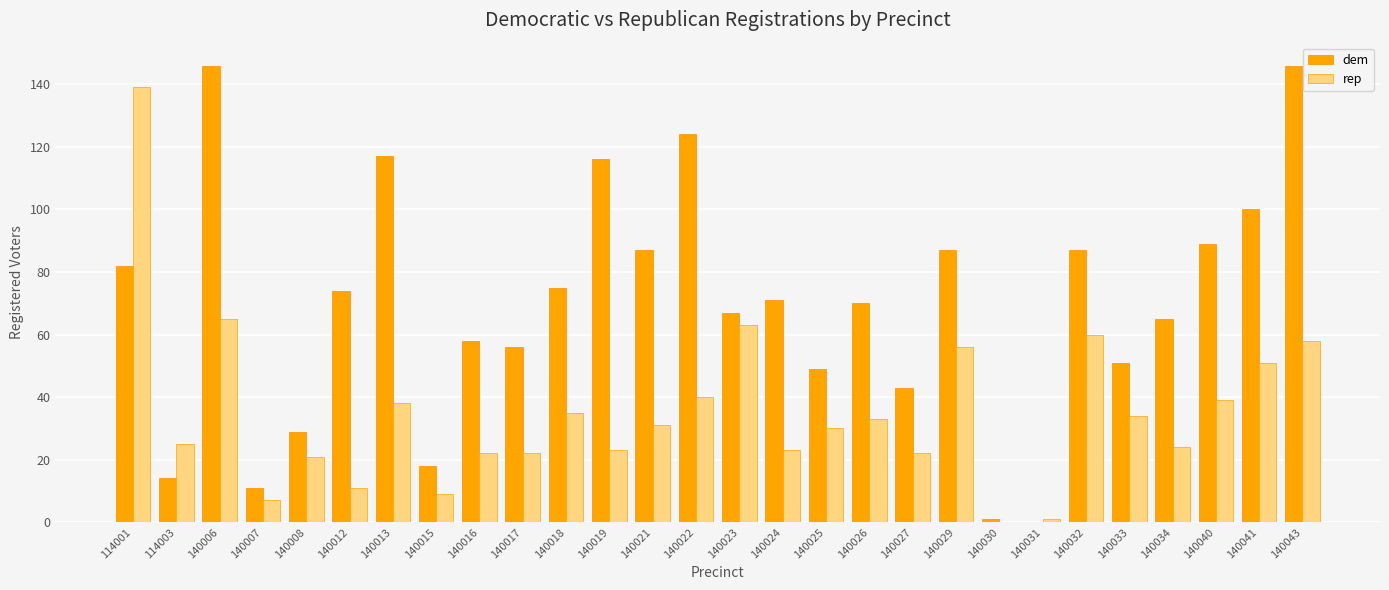

What is the average value of the rep series?

35